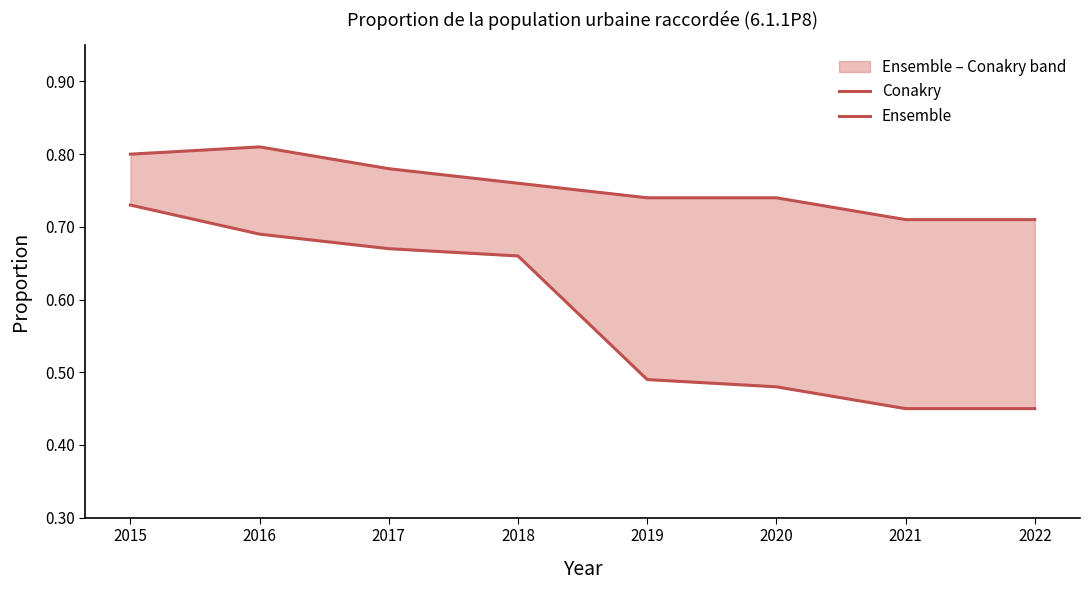

The Ensemble series shows 1.2 at 2015. True or false?

False